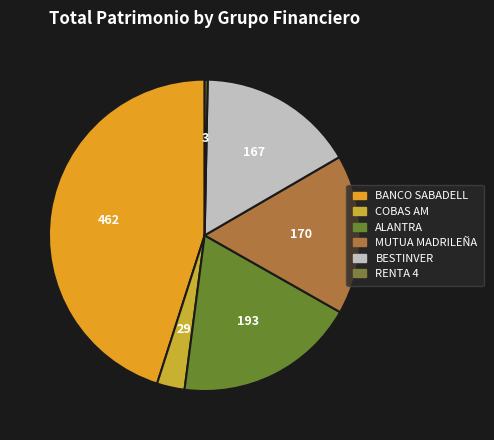

Combined, do COBAS AM and ALANTRA account for over 50%?

No